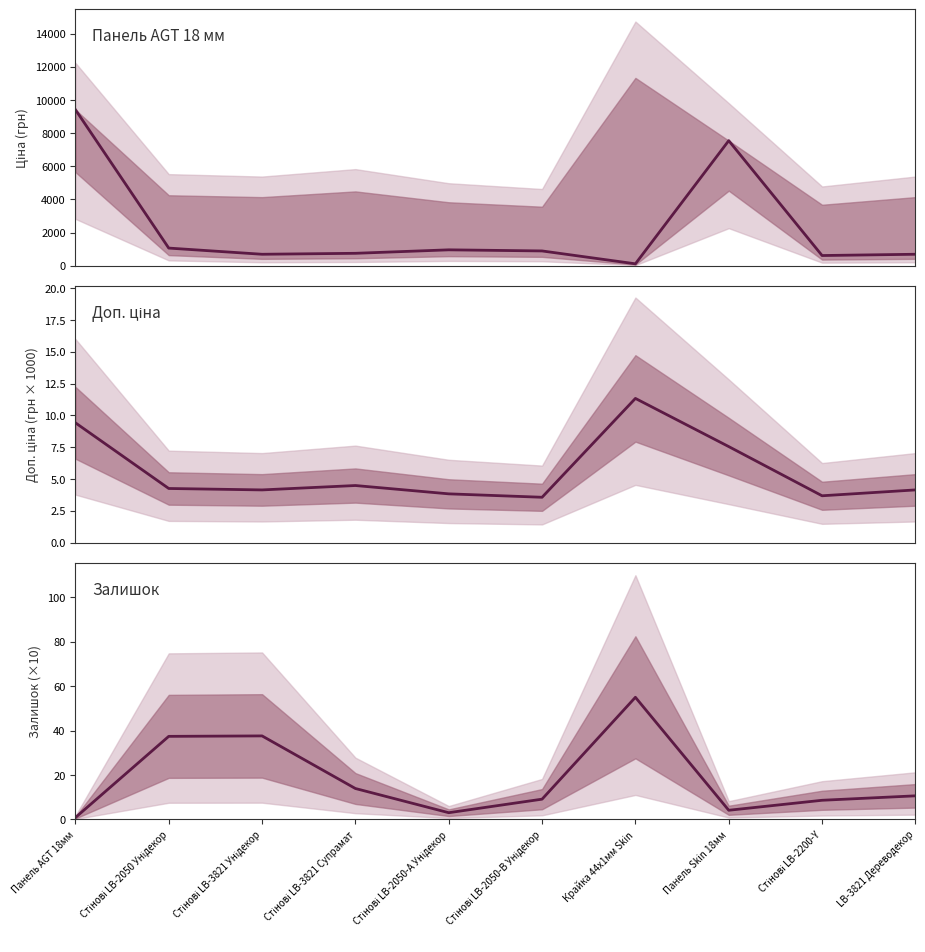

True or false: Панель AGT 18 мм and Доп. ціна cross at least once.

False